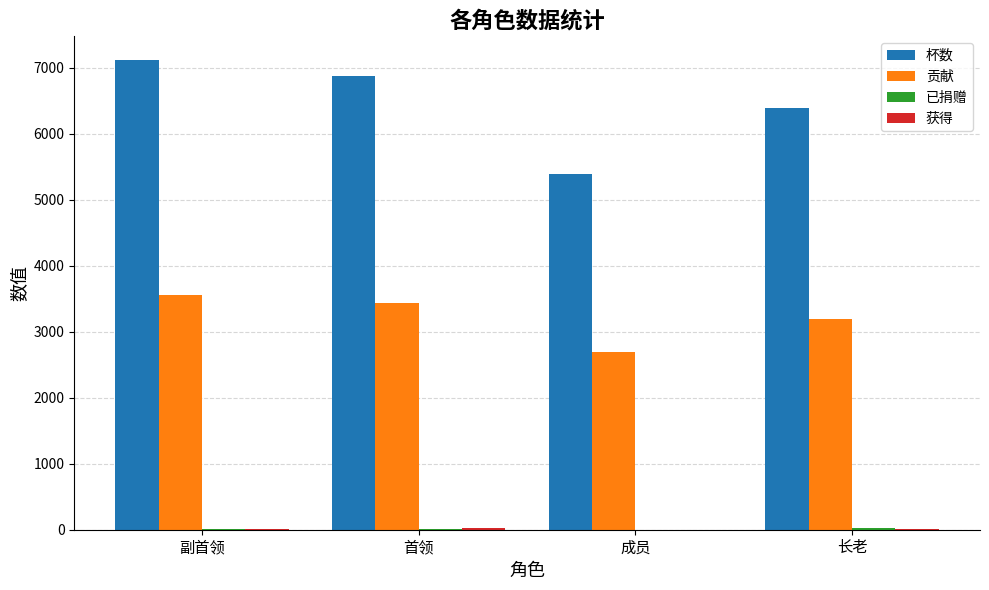

How many distinct data groups are displayed?

4